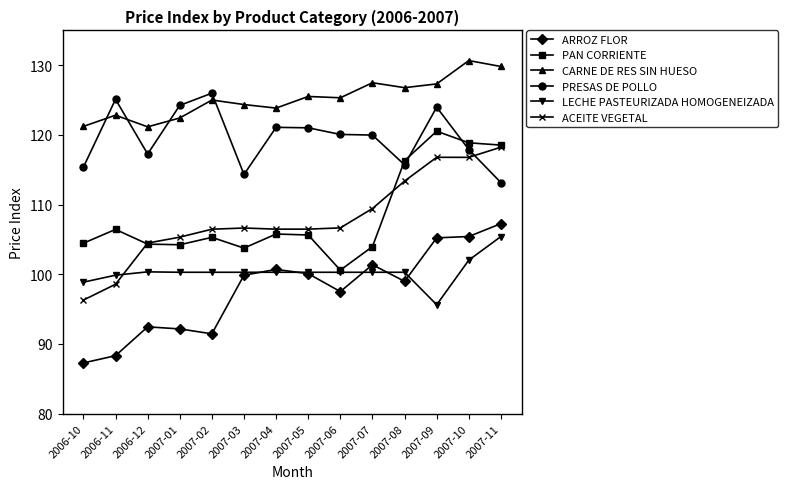

Which series changed the most between 2007-03 and 2007-10?

PAN CORRIENTE